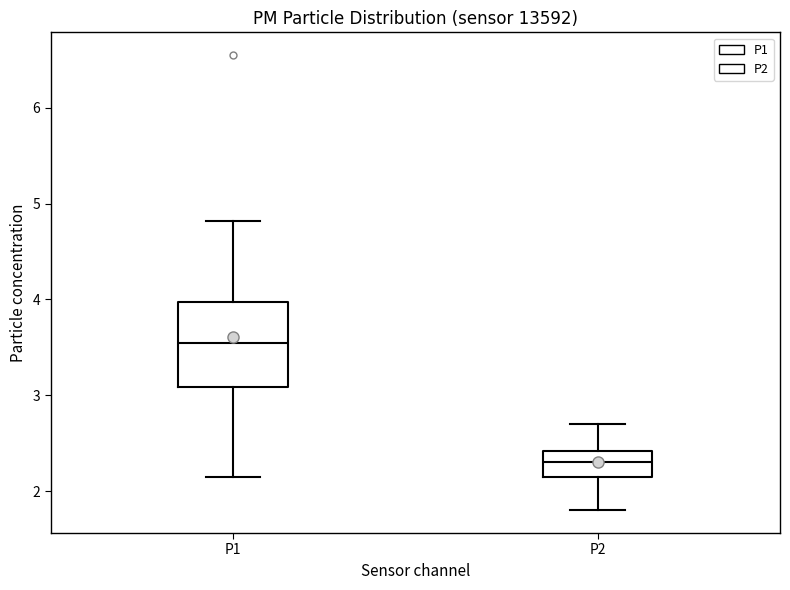

Which box has the lowest median line?

P2